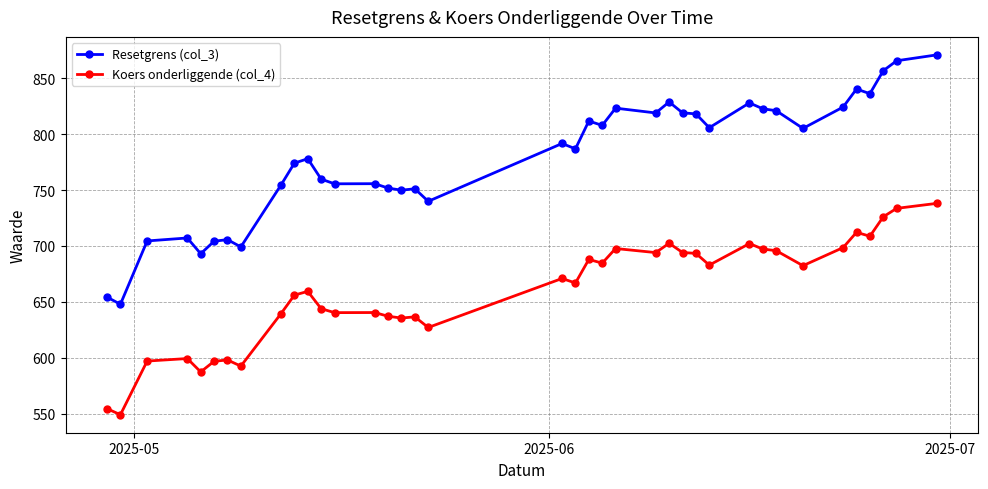

True or false: Resetgrens (col_3) has more than 0 interior local peaks.

True